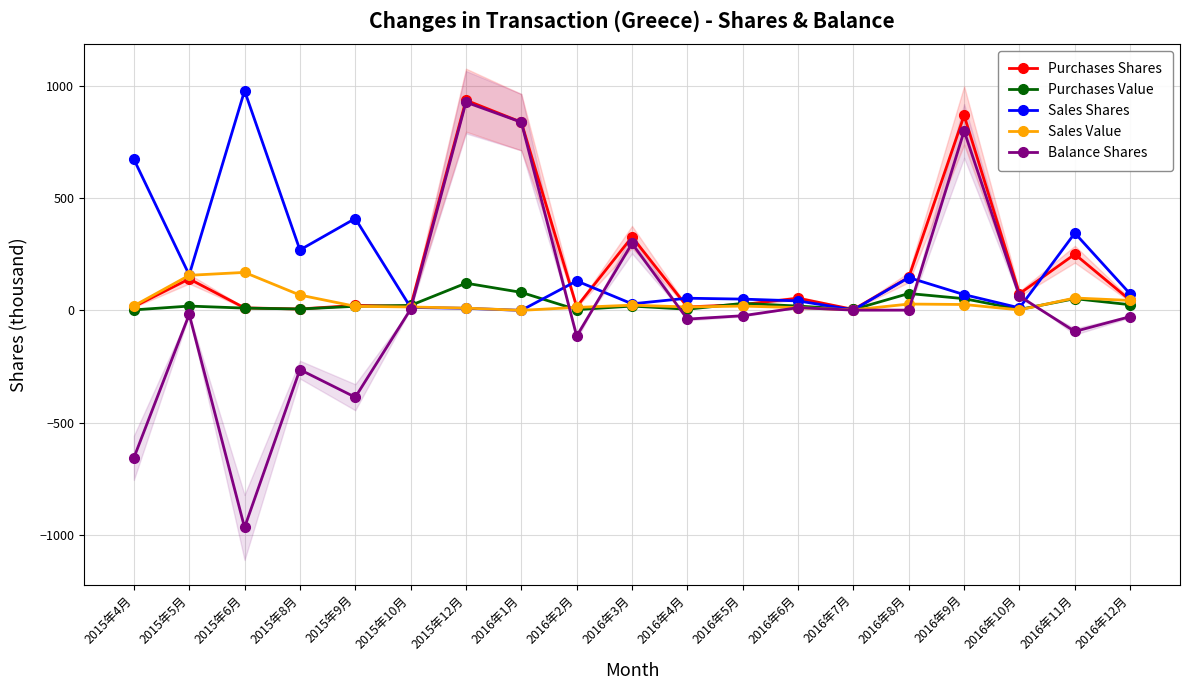

What are all the series names shown in the legend?

Purchases Shares, Purchases Value, Sales Shares, Sales Value, Balance Shares